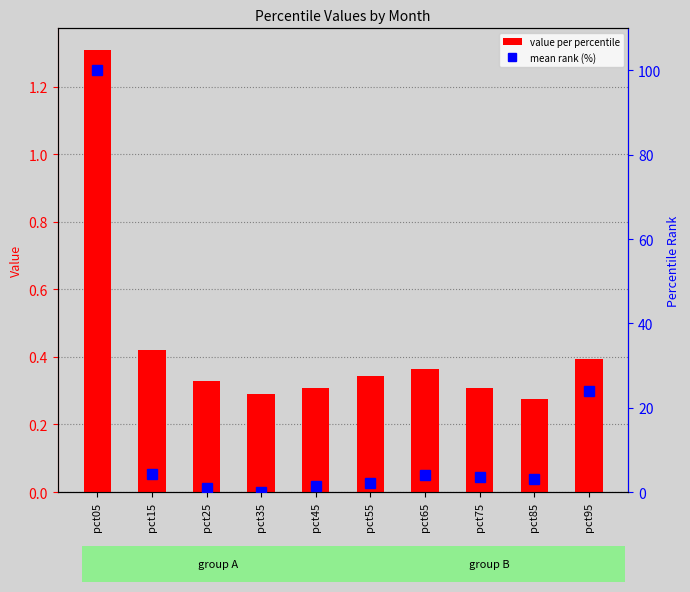

Which category has the lowest value across all series?

pct35